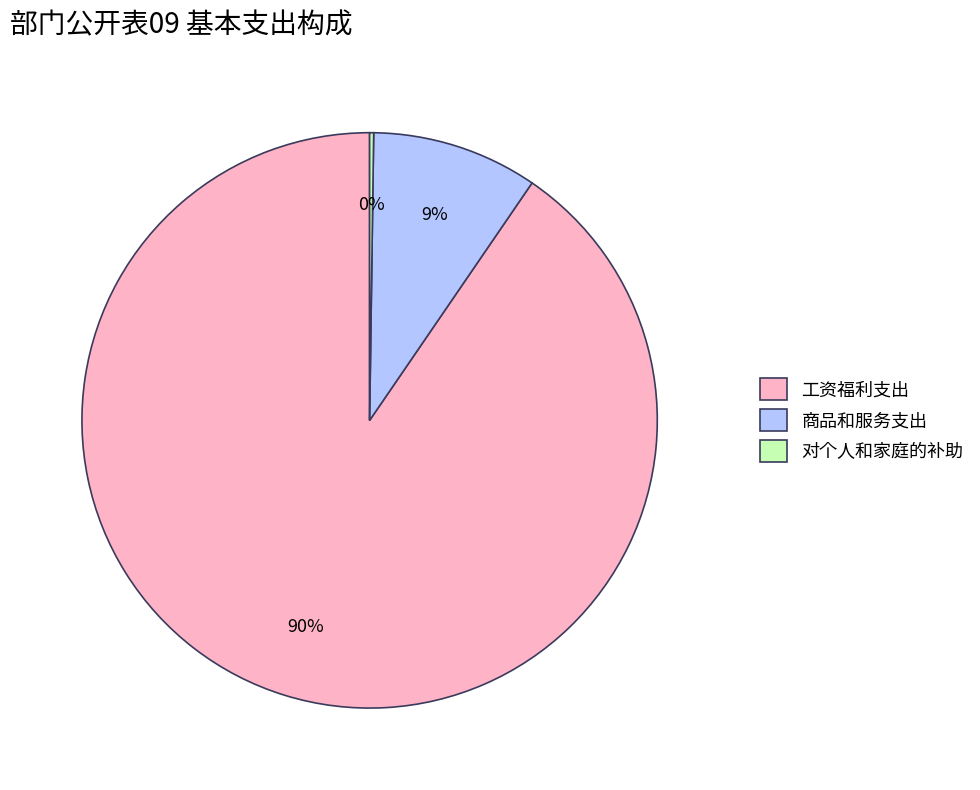

Does any single category account for the majority?

Yes